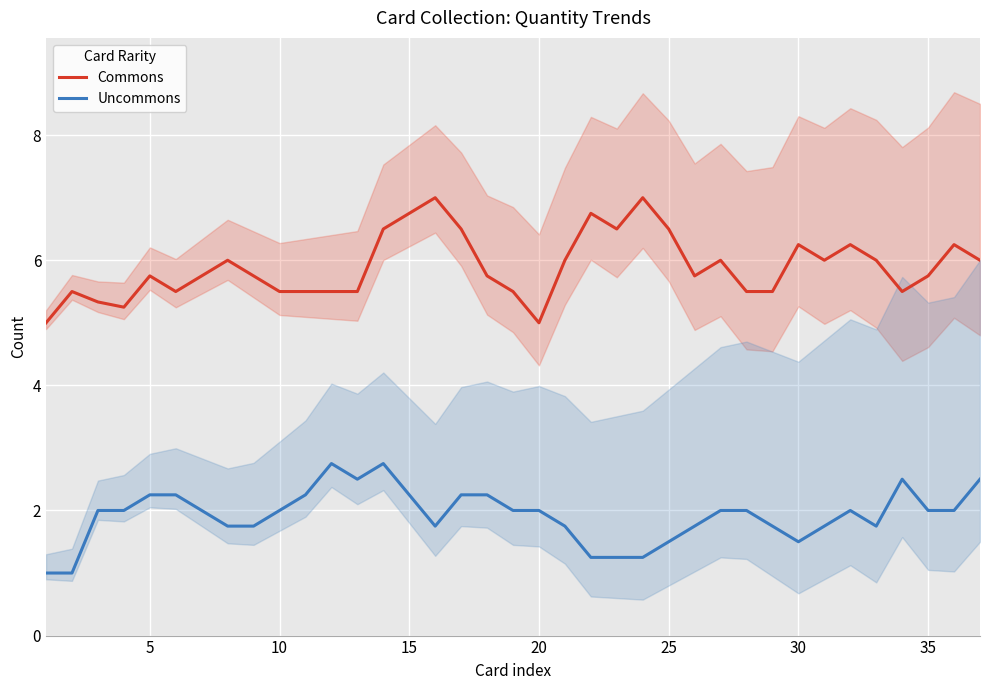

True or false: Commons and Uncommons cross at least once.

False